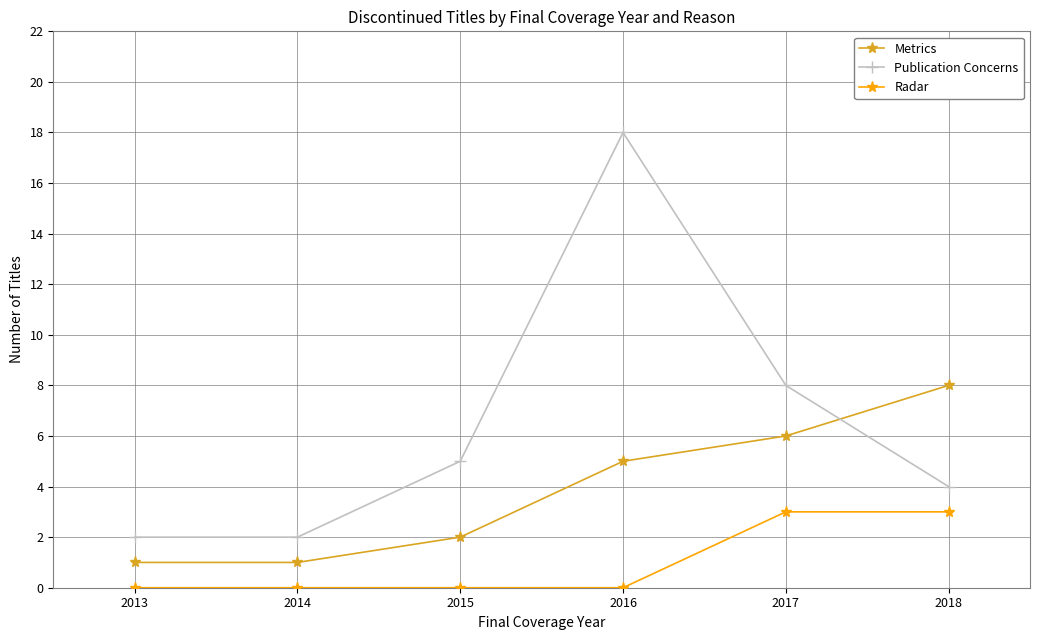

Count the Publication Concerns values in the range 2 to 8.

5